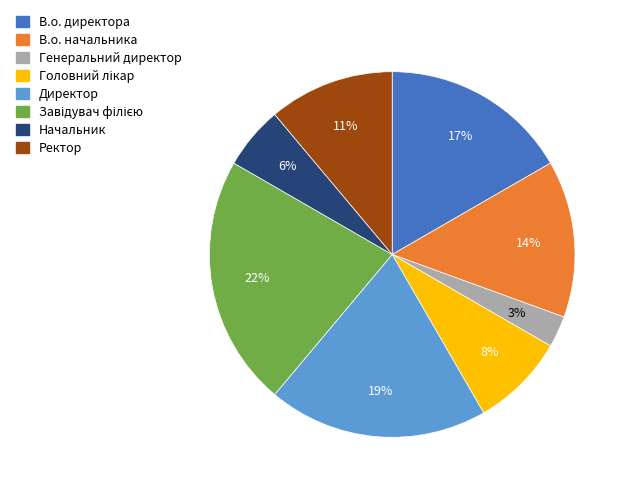

To the nearest percent, what is the difference between the В.о. директора and Ректор slice percentages?

6%